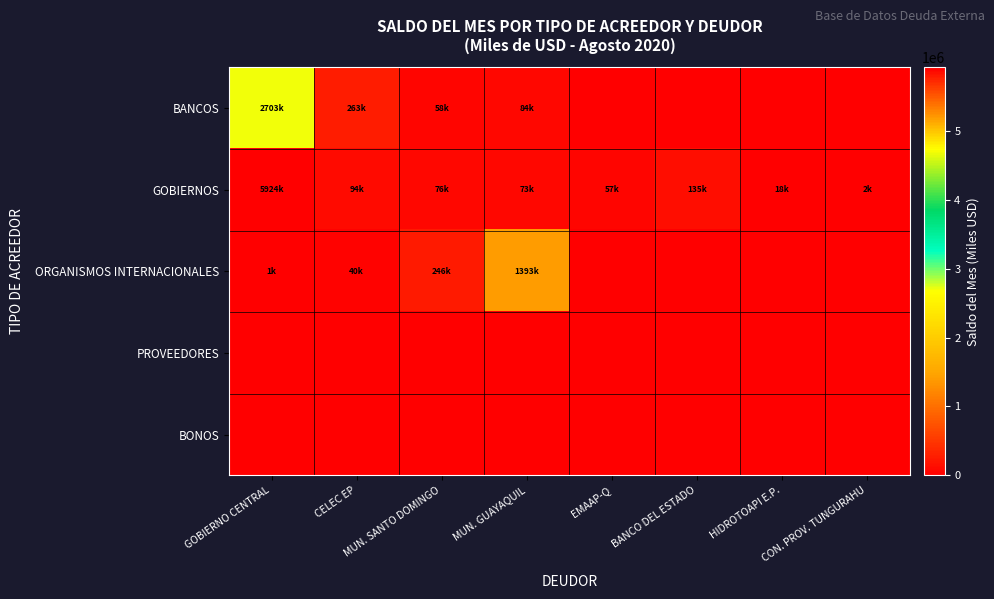

Which category has the highest value across all series?

GOBIERNO CENTRAL